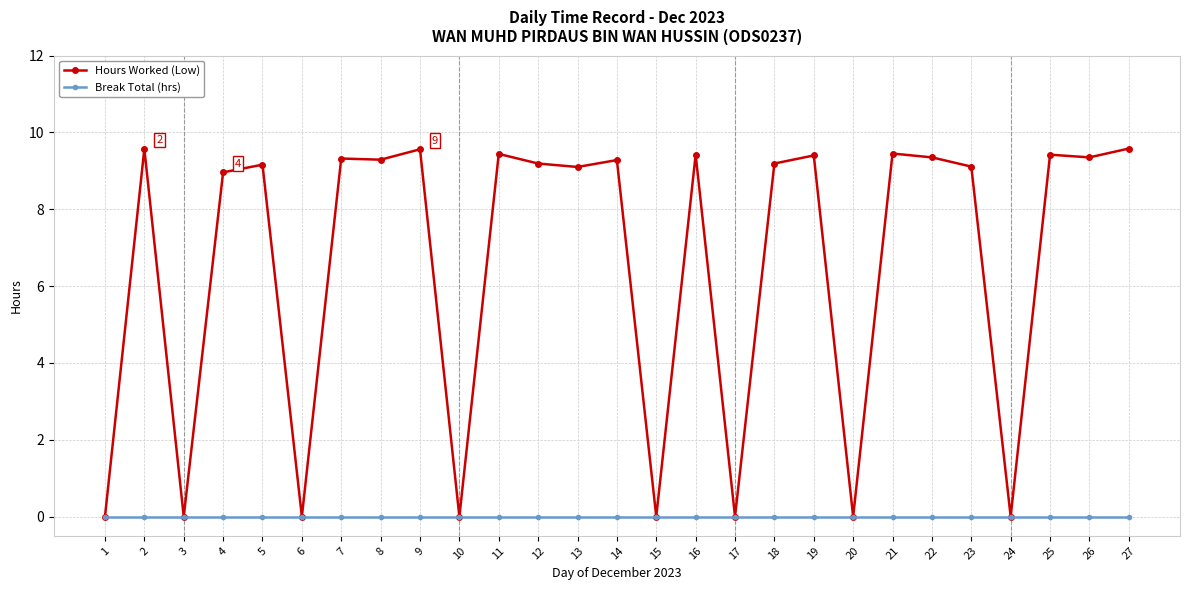

The Hours Worked (Low) series shows 9.3 at 26. True or false?

True